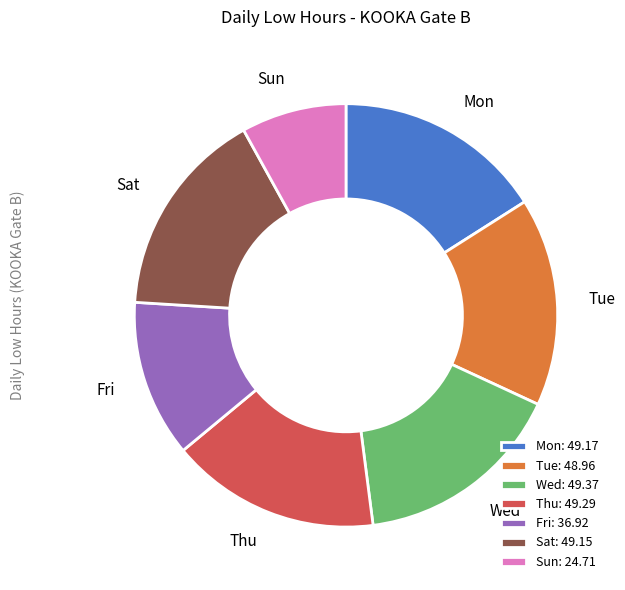

Which has a higher value, Sat or Fri?

Sat